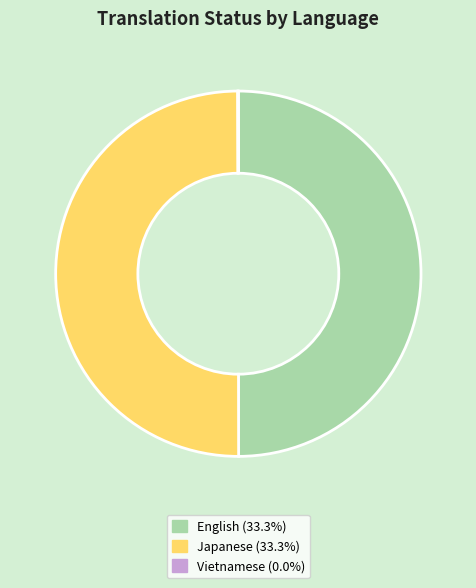

What is the ratio of the value at Japanese to the value at English?

1.0